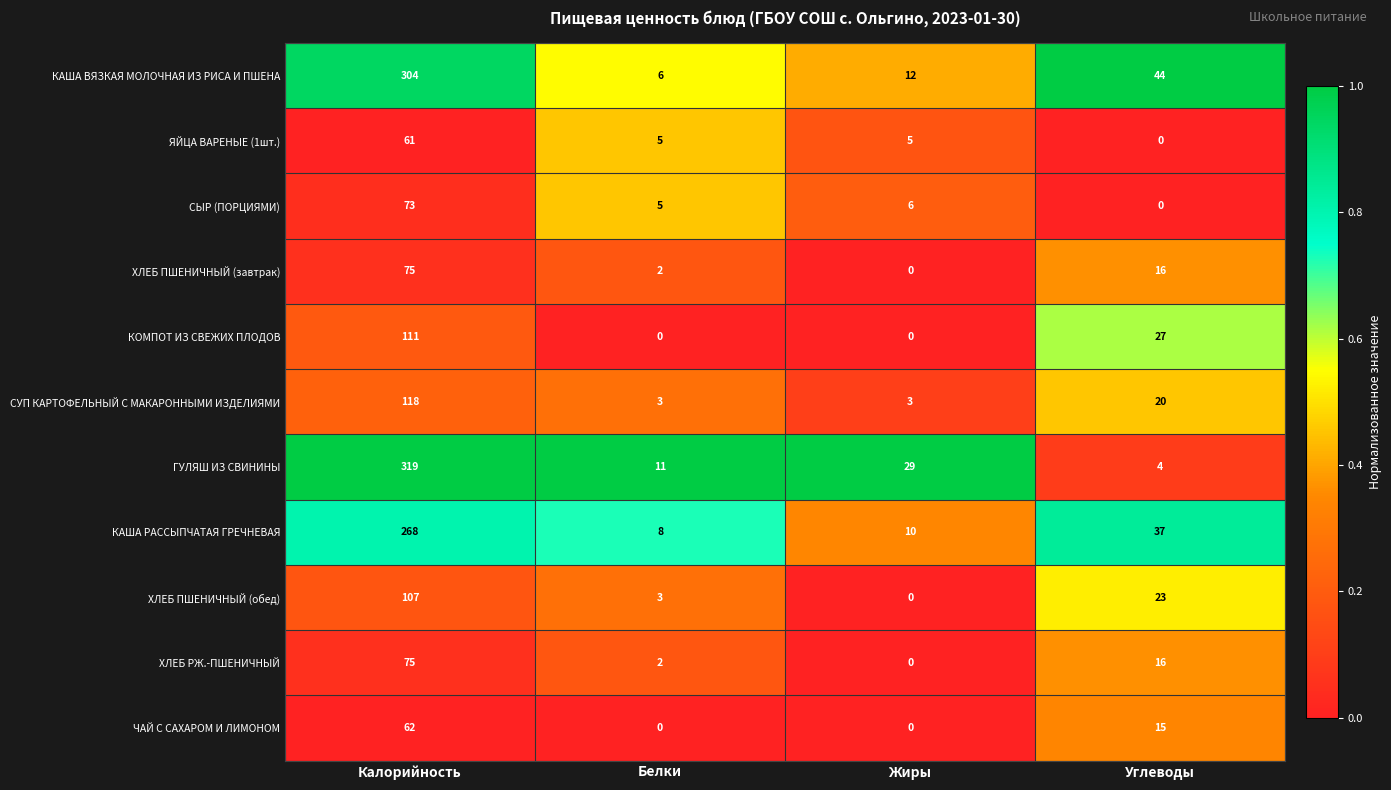

The value of СУП КАРТОФЕЛЬНЫЙ С МАКАРОННЫМИ ИЗДЕЛИЯМИ at Углеводы is 20. True or false?

True